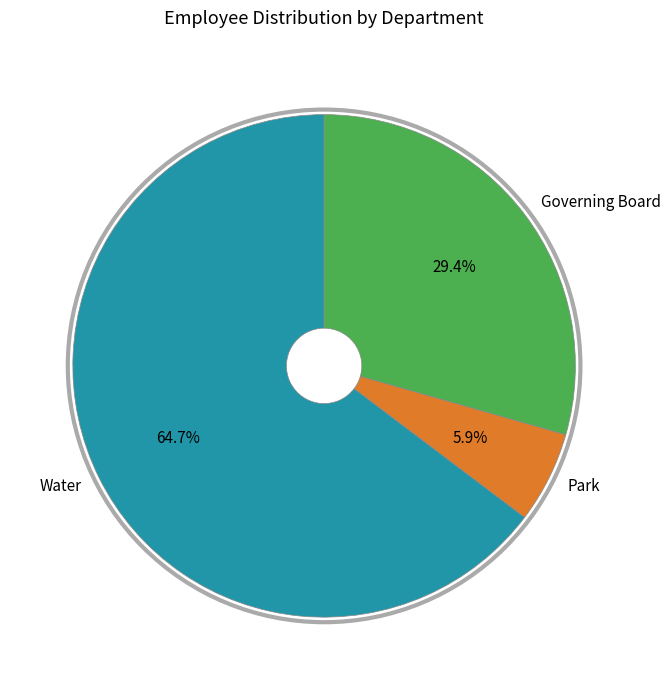

Is it true that Governing Board is 43% of the pie?

False